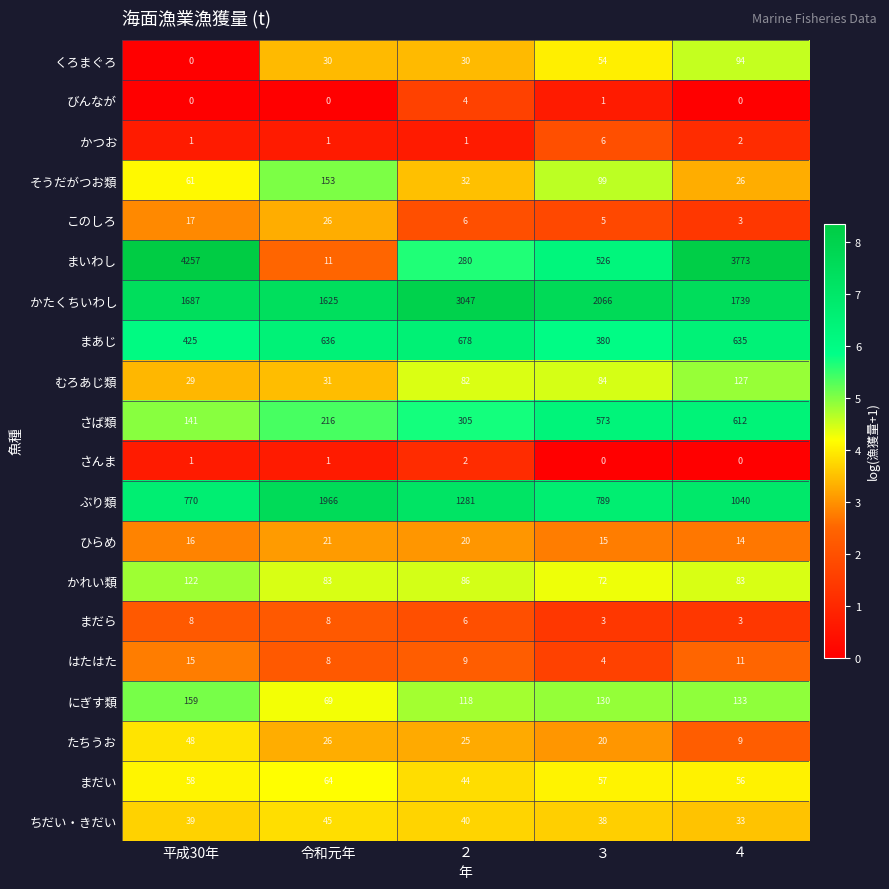

What is the sum of the かれい類 values at ４ and ２?

169